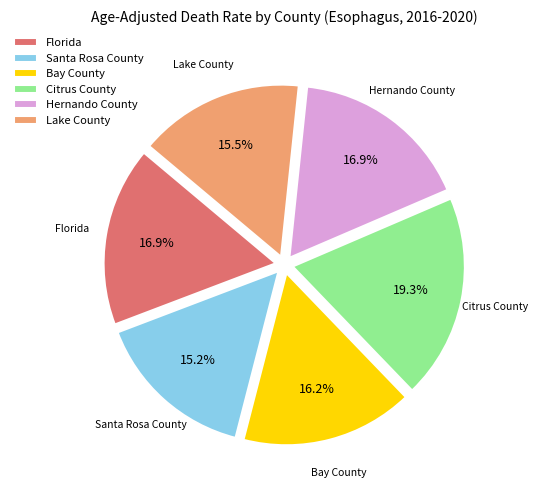

What portion of the pie excludes Santa Rosa County?

84.8%